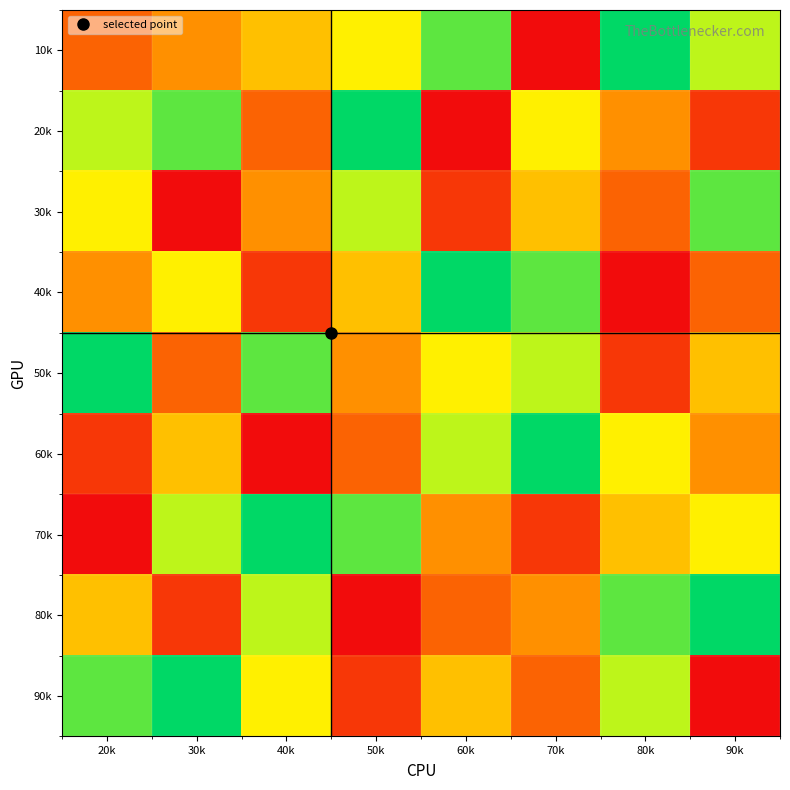

Reading right to left, list all the values displayed in this chart.

10k: 90k=7	80k=9	70k=1	60k=8	50k=6	40k=5	30k=4	20k=3
20k: 90k=2	80k=4	70k=6	60k=1	50k=9	40k=3	30k=8	20k=7
30k: 90k=8	80k=3	70k=5	60k=2	50k=7	40k=4	30k=1	20k=6
40k: 90k=3	80k=1	70k=8	60k=9	50k=5	40k=2	30k=6	20k=4
50k: 90k=5	80k=2	70k=7	60k=6	50k=4	40k=8	30k=3	20k=9
60k: 90k=4	80k=6	70k=9	60k=7	50k=3	40k=1	30k=5	20k=2
70k: 90k=6	80k=5	70k=2	60k=4	50k=8	40k=9	30k=7	20k=1
80k: 90k=9	80k=8	70k=4	60k=3	50k=1	40k=7	30k=2	20k=5
90k: 90k=1	80k=7	70k=3	60k=5	50k=2	40k=6	30k=9	20k=8